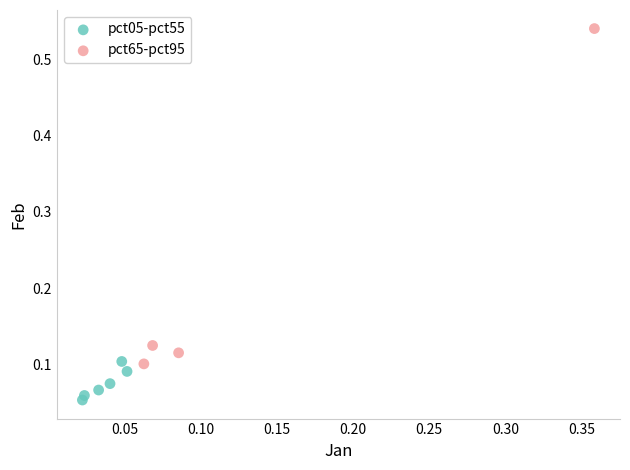

Which series reaches the maximum Y coordinate?

pct65-pct95